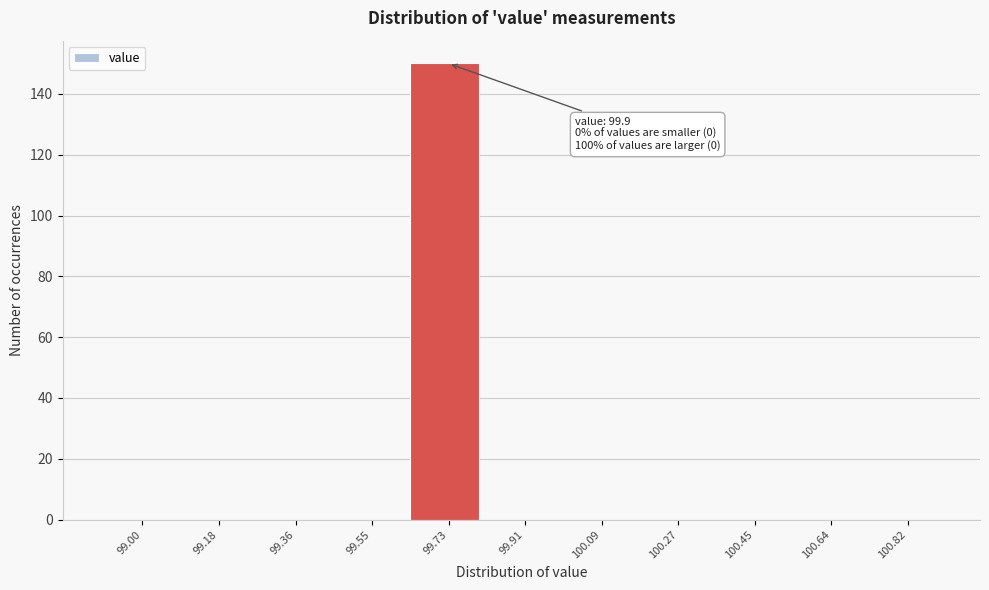

Reading left to right, transcribe all the data shown in this chart.

99.00=0	99.18=0	99.36=0	99.55=0	99.73=150	99.91=0	100.09=0	100.27=0	100.45=0	100.64=0	100.82=0